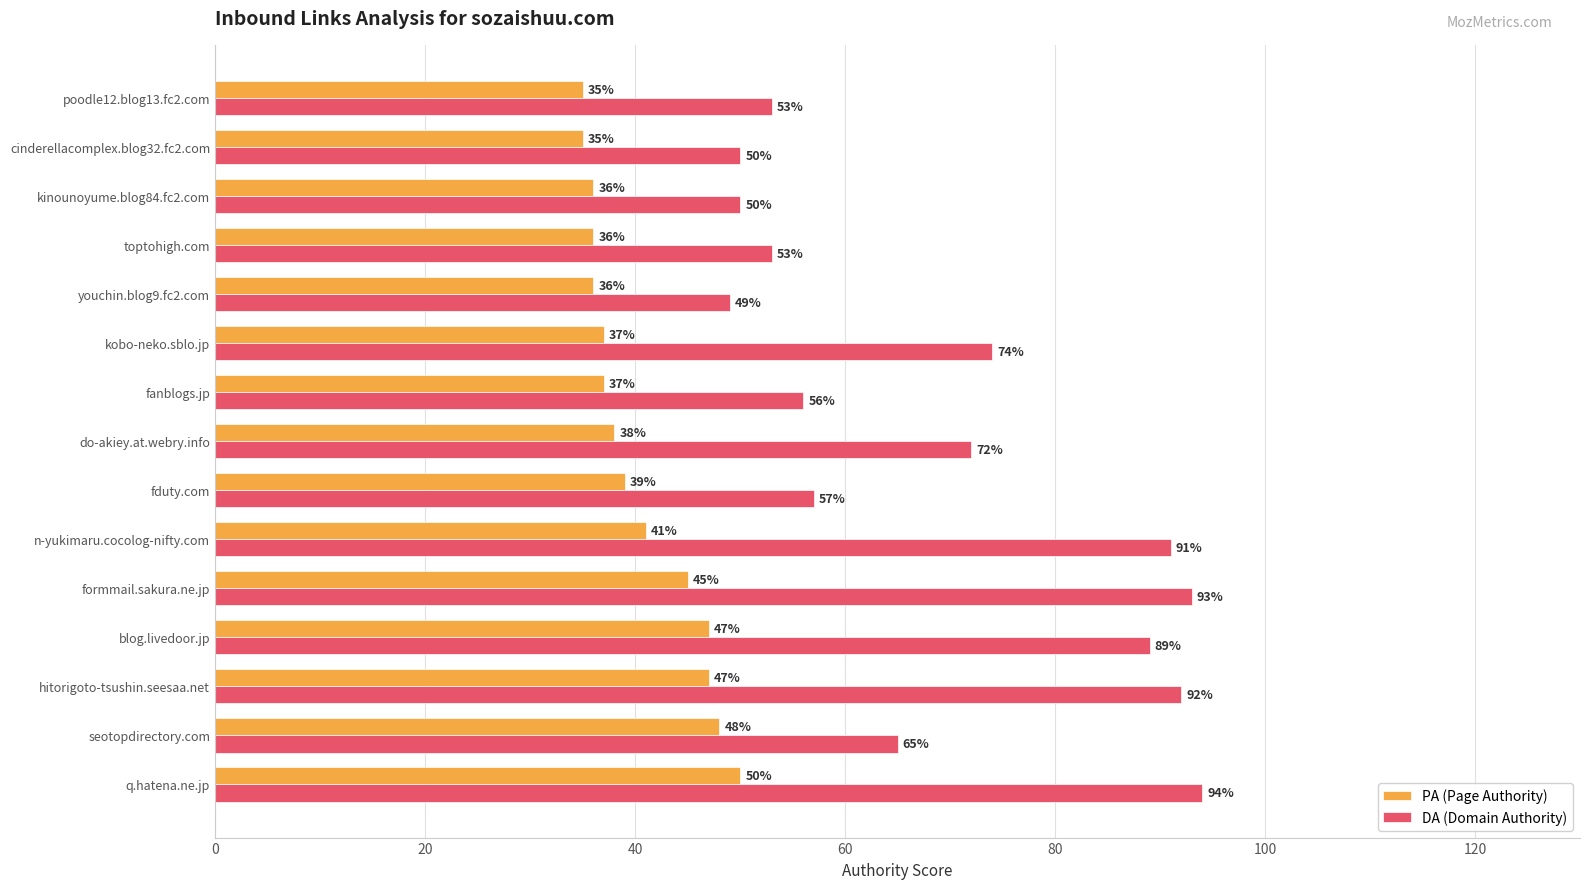

At how many categories does at least one series exceed 82?

5